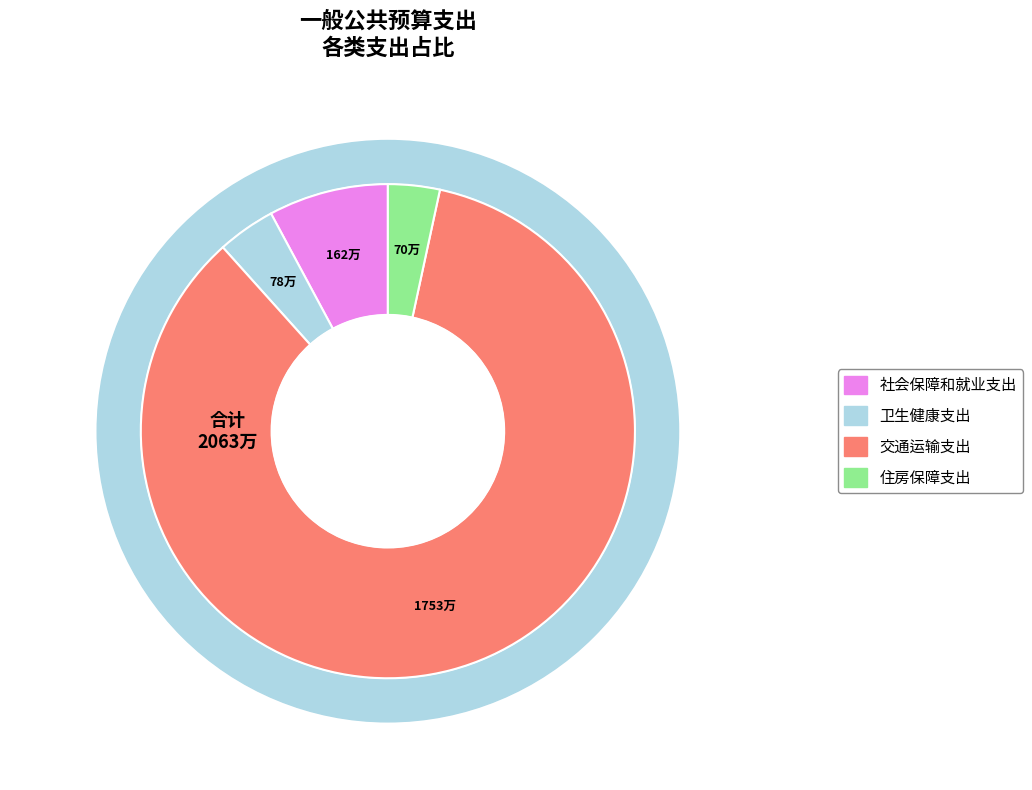

Combined, what portion of the pie is 交通运输支出 and 住房保障支出?

88.4%